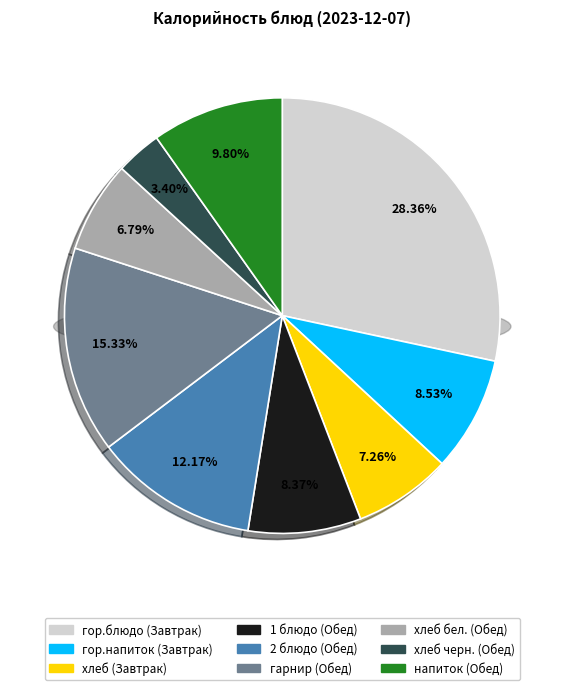

Is there any slice that represents more than half of the pie?

No